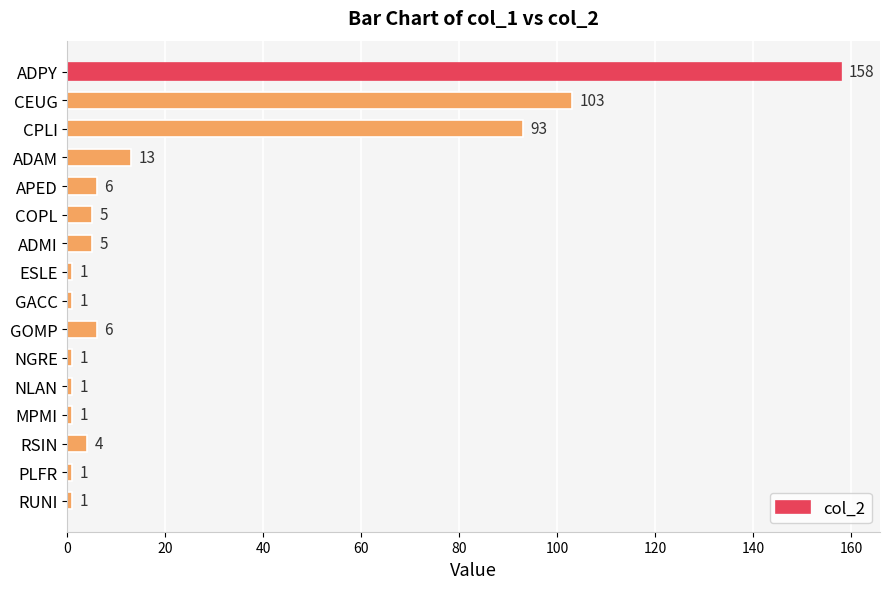

Count the number of categories in the chart.

16